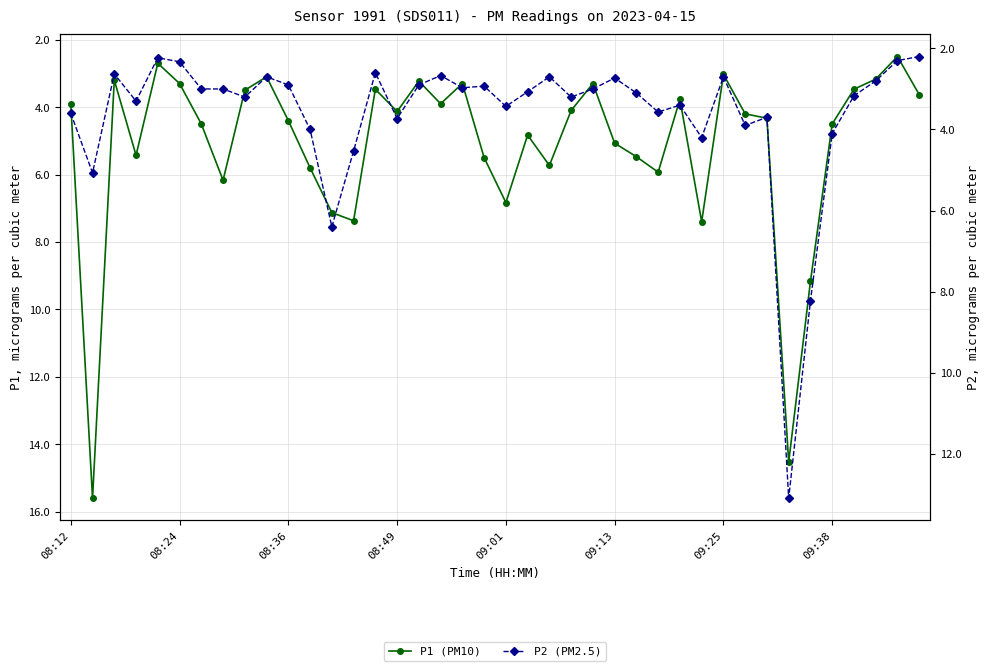

In P1 (PM10), how many points are higher than both neighbors (excluding endpoints)?

11